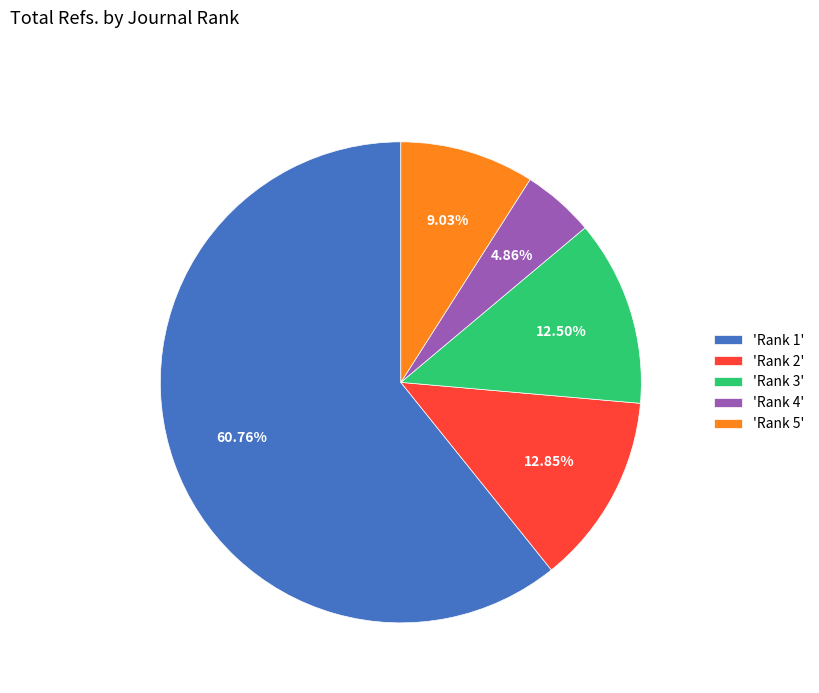

Do 'Rank 3' and 'Rank 5' together represent more than half of the pie?

No